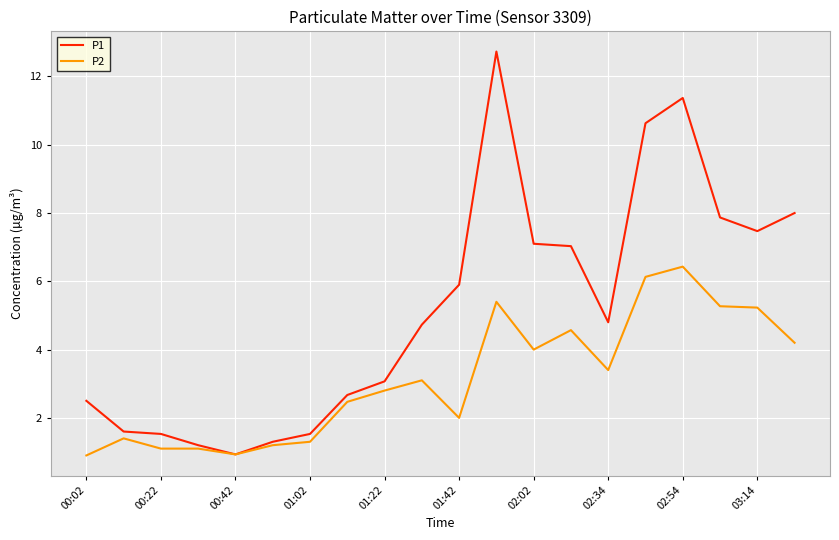

Which series has the largest total across all categories?

P1